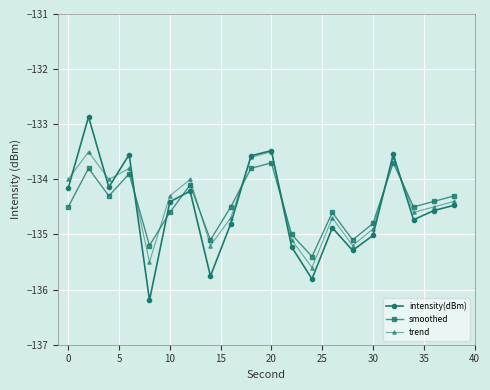

What is the value of the trend point at the 15th from the left?

-135.2